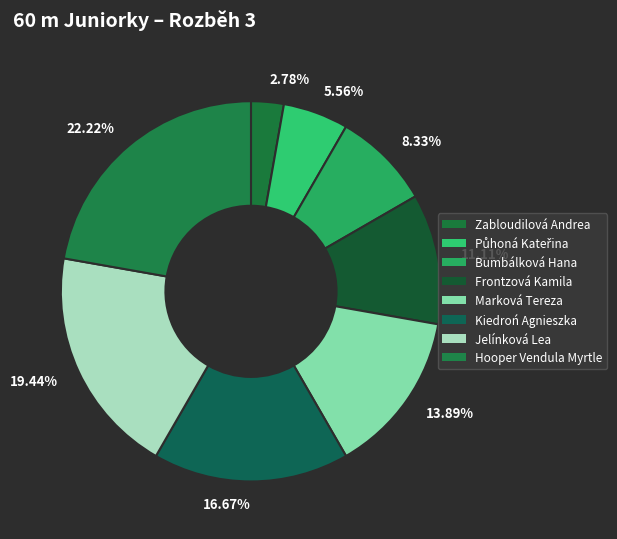

Is the sum of 13.89% and 16.67% greater than half?

No